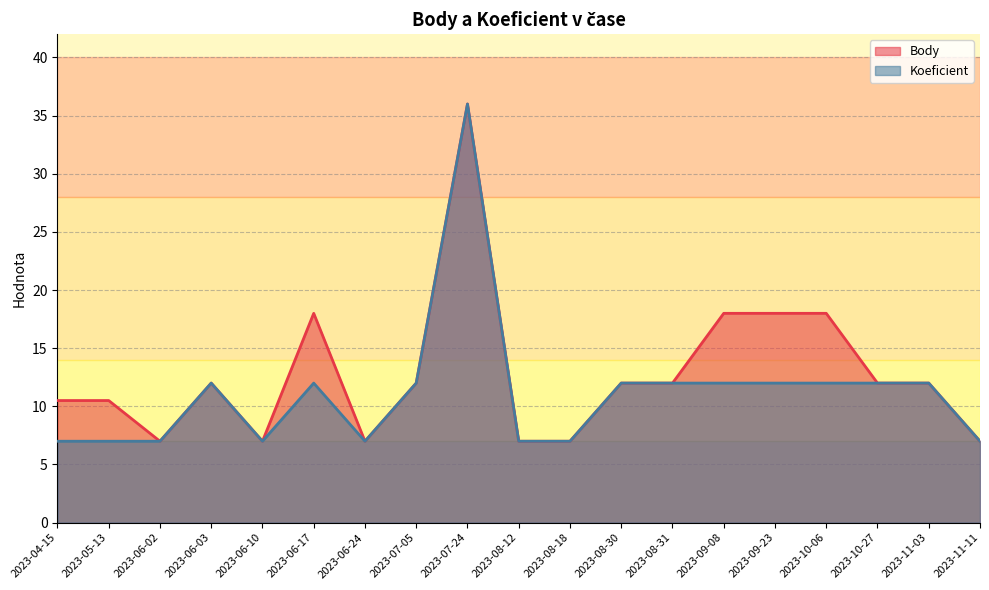

Between 2023-07-24 and 2023-08-30, which series saw the biggest shift?

Body